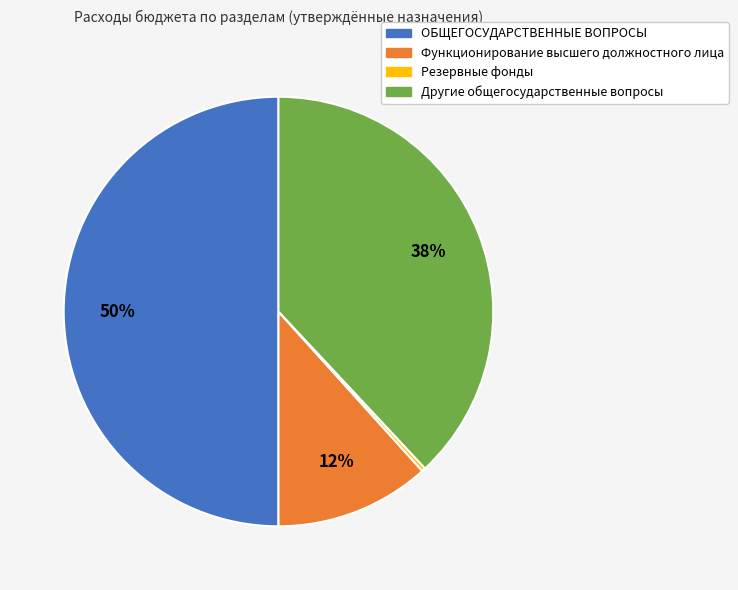

Which has a higher value, Другие общегосударственные вопросы or ОБЩЕГОСУДАРСТВЕННЫЕ ВОПРОСЫ?

ОБЩЕГОСУДАРСТВЕННЫЕ ВОПРОСЫ